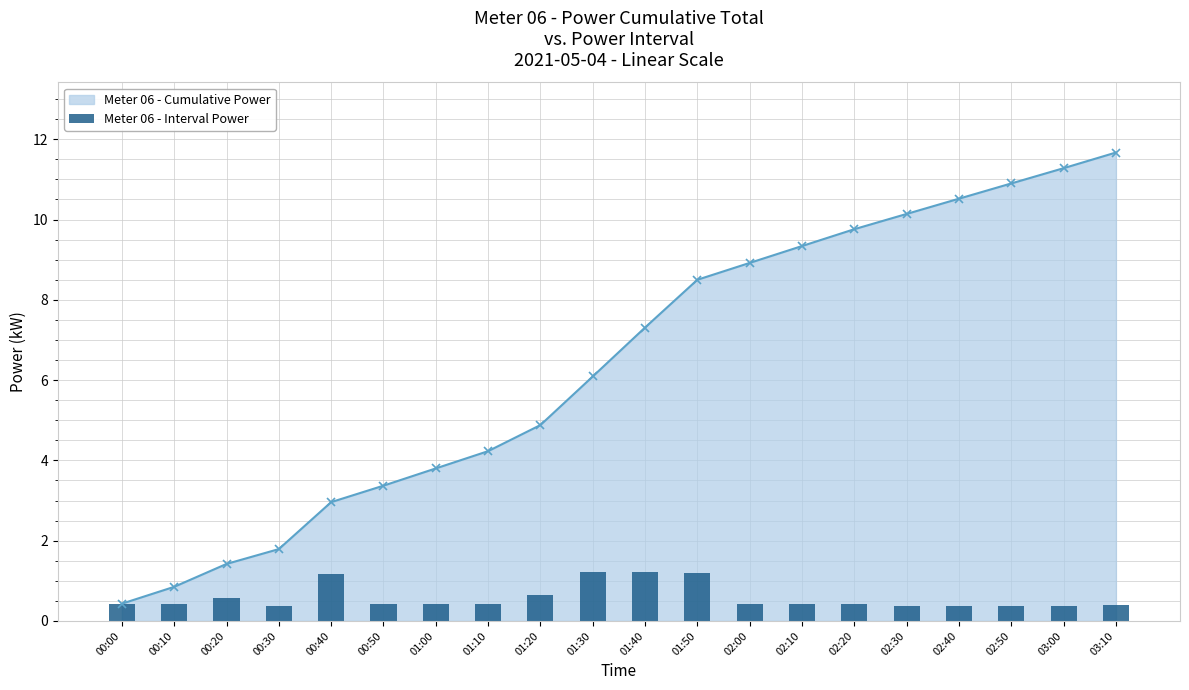

What is the maximum value for Meter 06 - Cumulative Power?

11.7